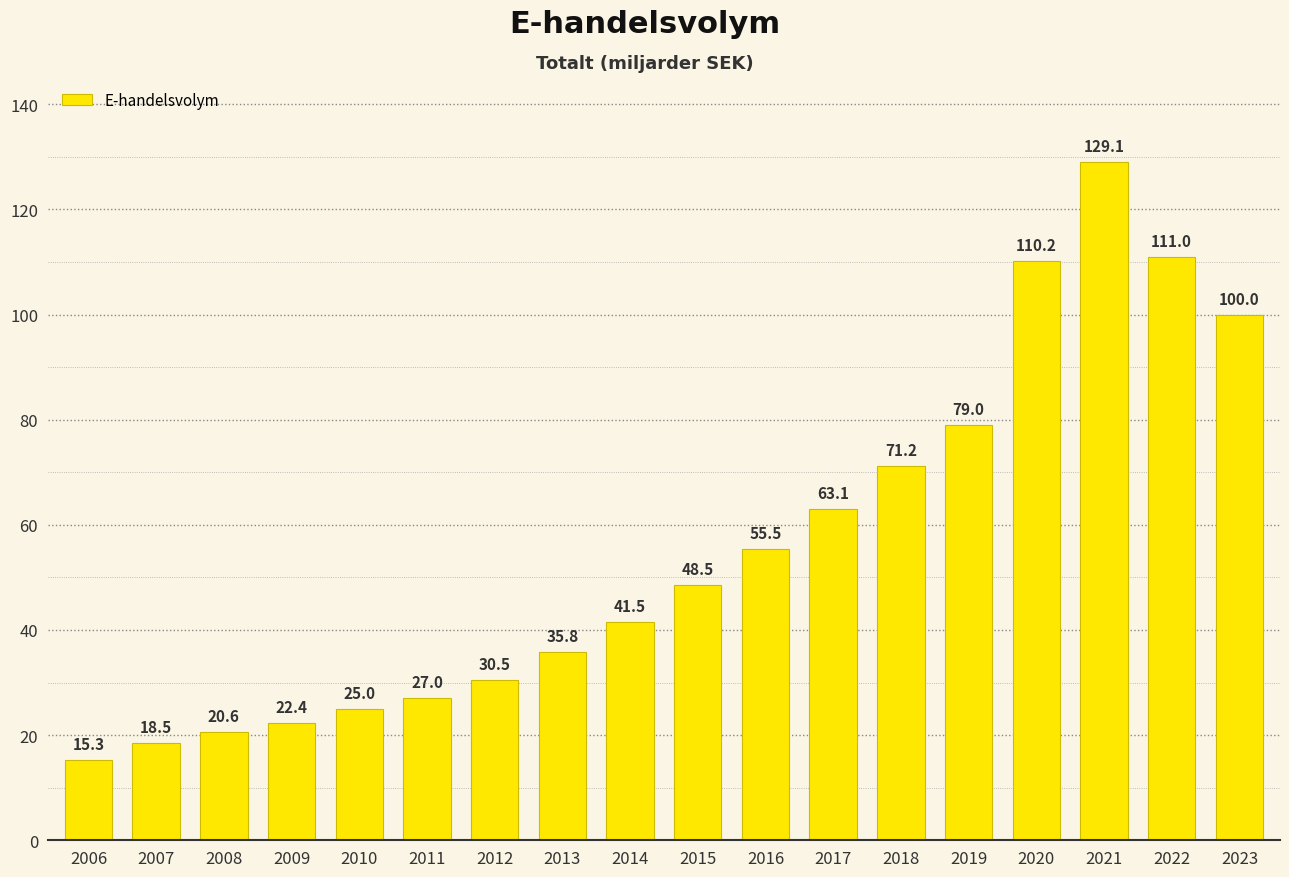

Where does the data first go above 48?

2015